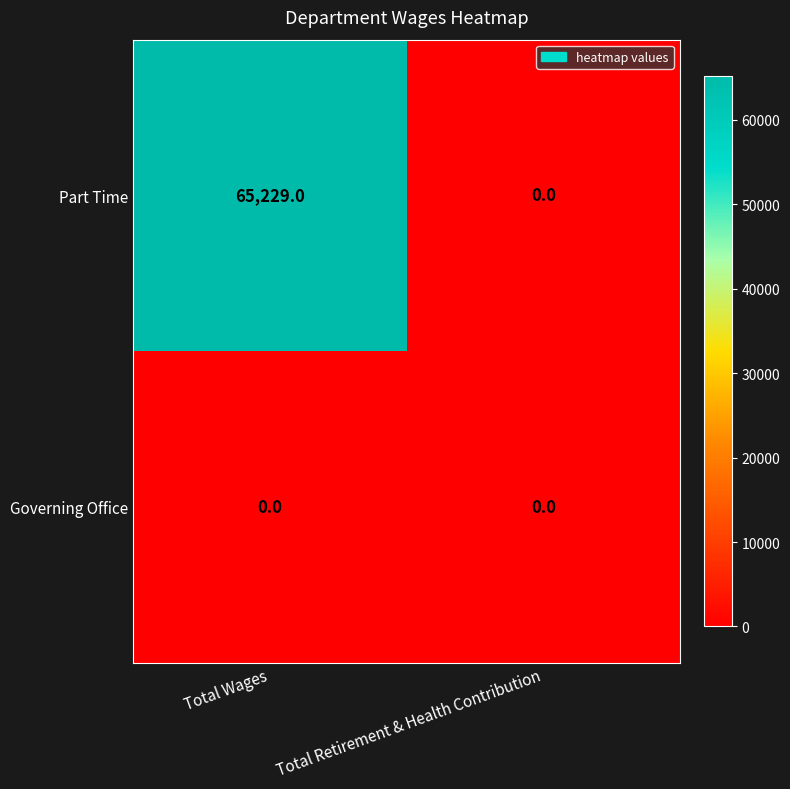

Is it true that Part Time equals 0 at Total Retirement & Health Contribution?

True